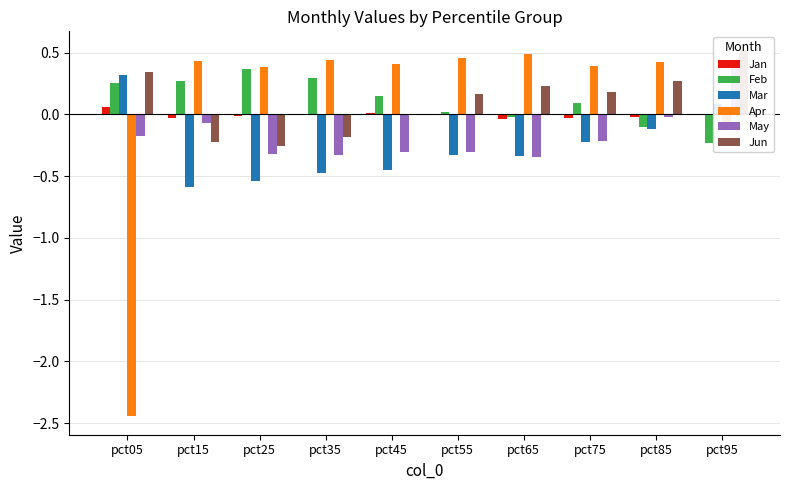

How many groups of bars are there?

10